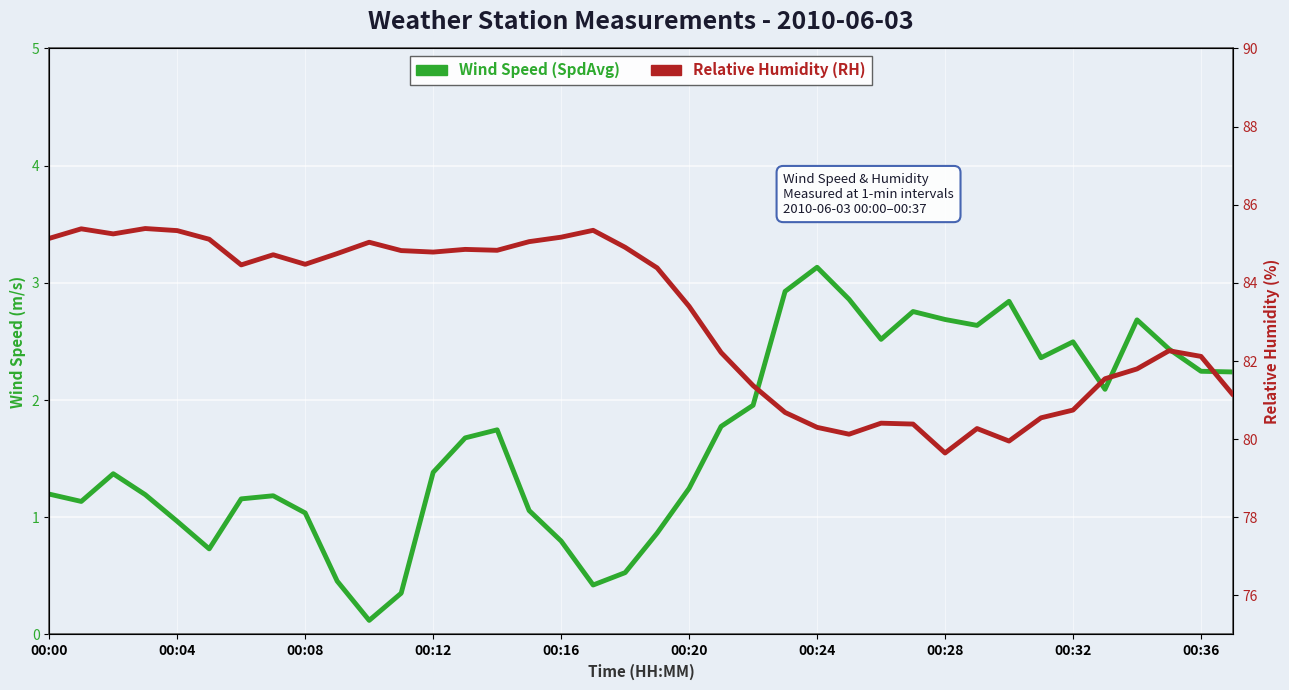

What is the value of the Wind Speed (SpdAvg) point at the 33rd from the left?

2.5